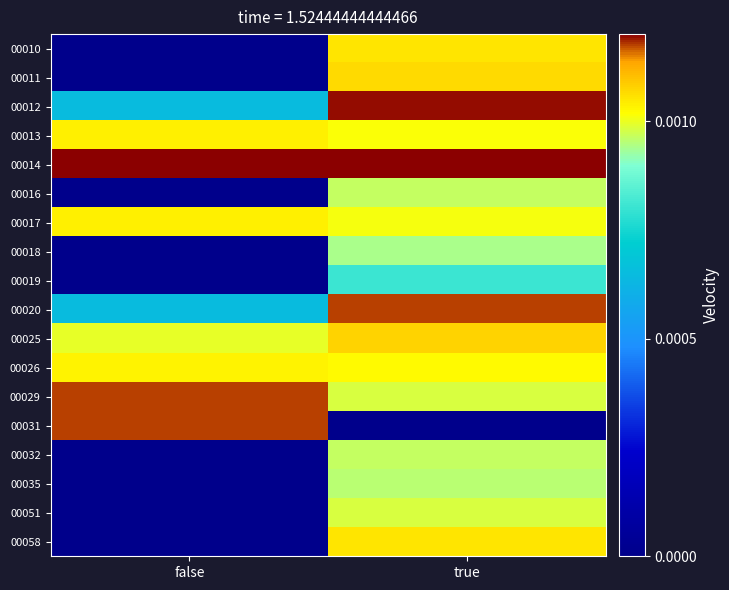

Which series changed the most between false and true?

00031